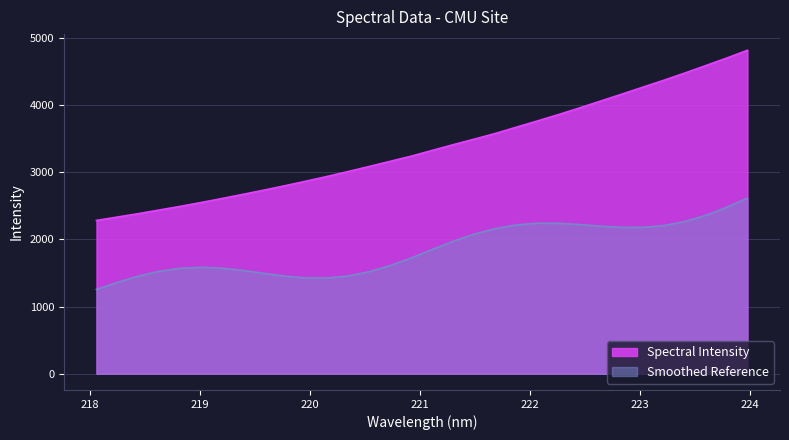

Between 223.2172 and 223.5987, which is larger?

223.5987